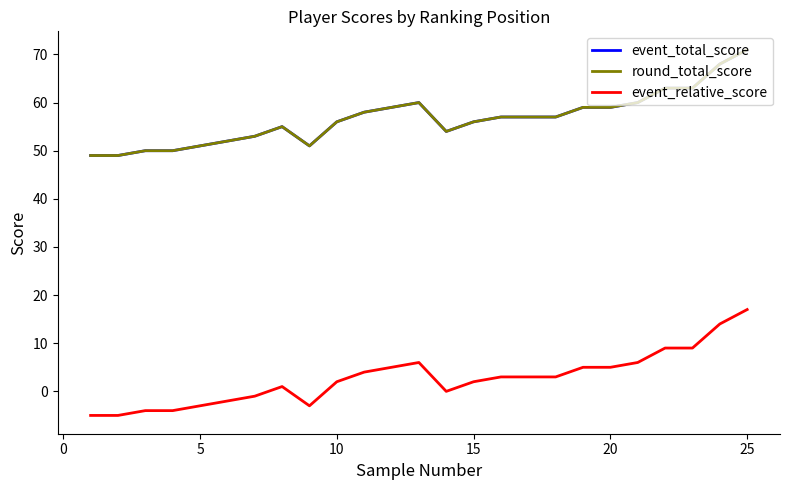

How many lines are shown in the chart?

3